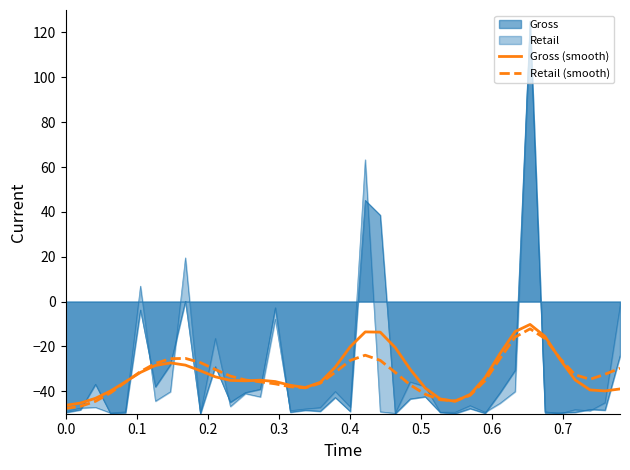

How many lines are shown in the chart?

4